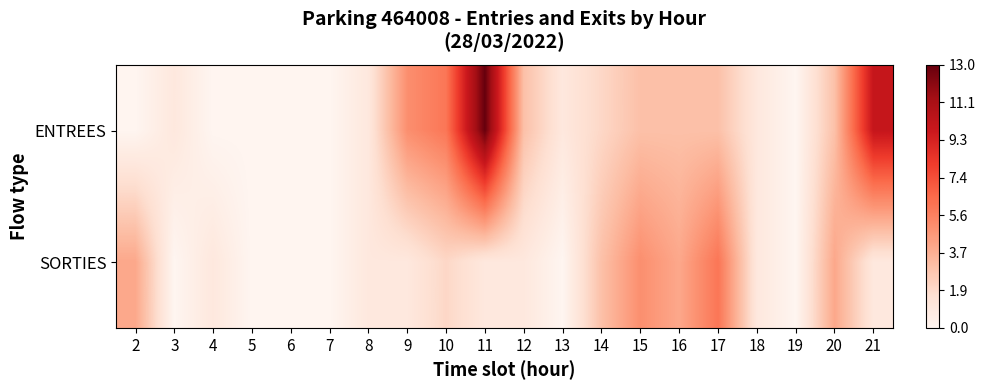

Which has a higher value, 7 or 15?

15